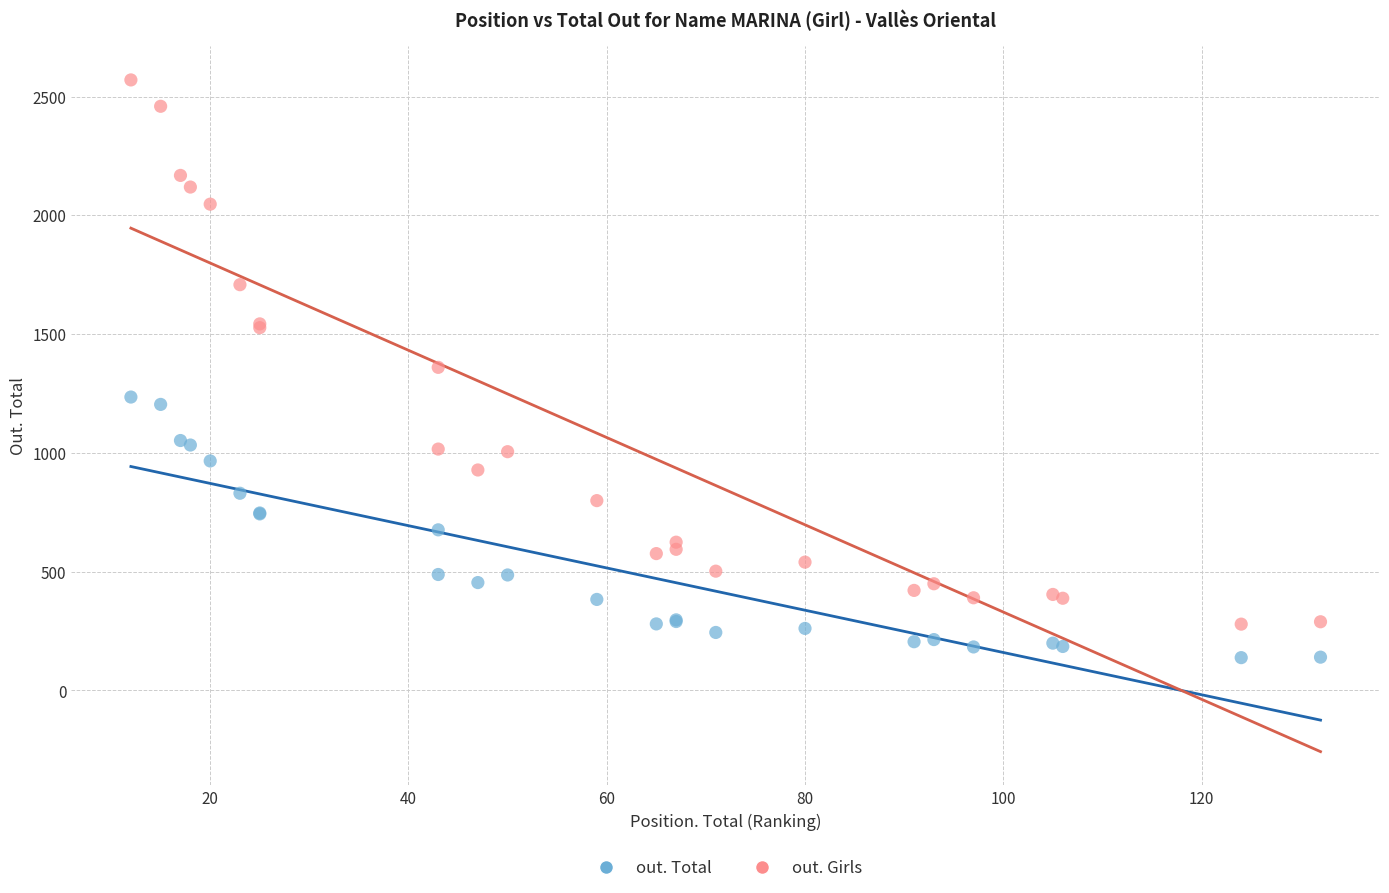

Which series has the widest spread of Y values?

out. Girls